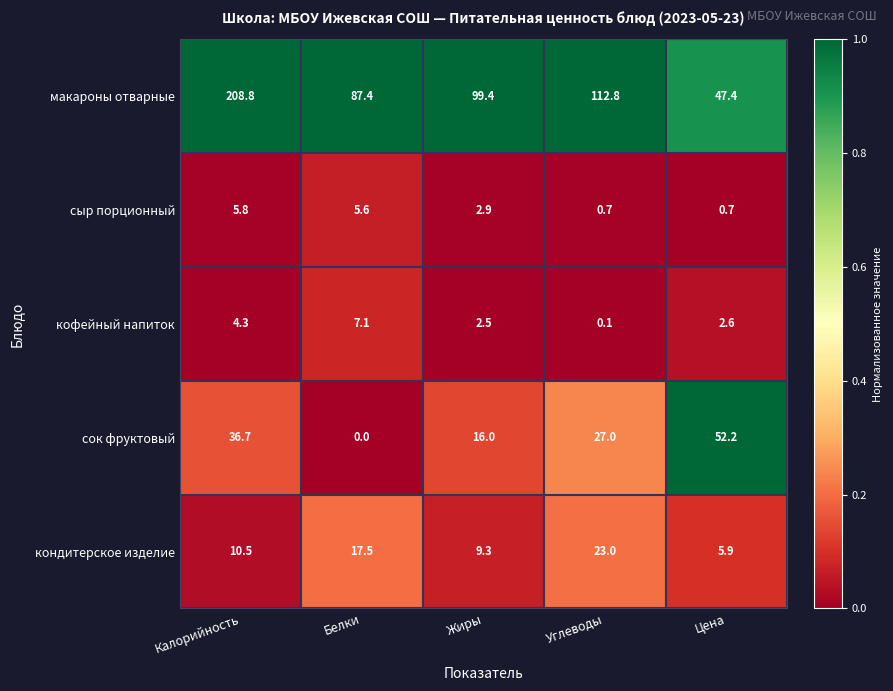

What is the average value of the кондитерское изделие series?

13.2